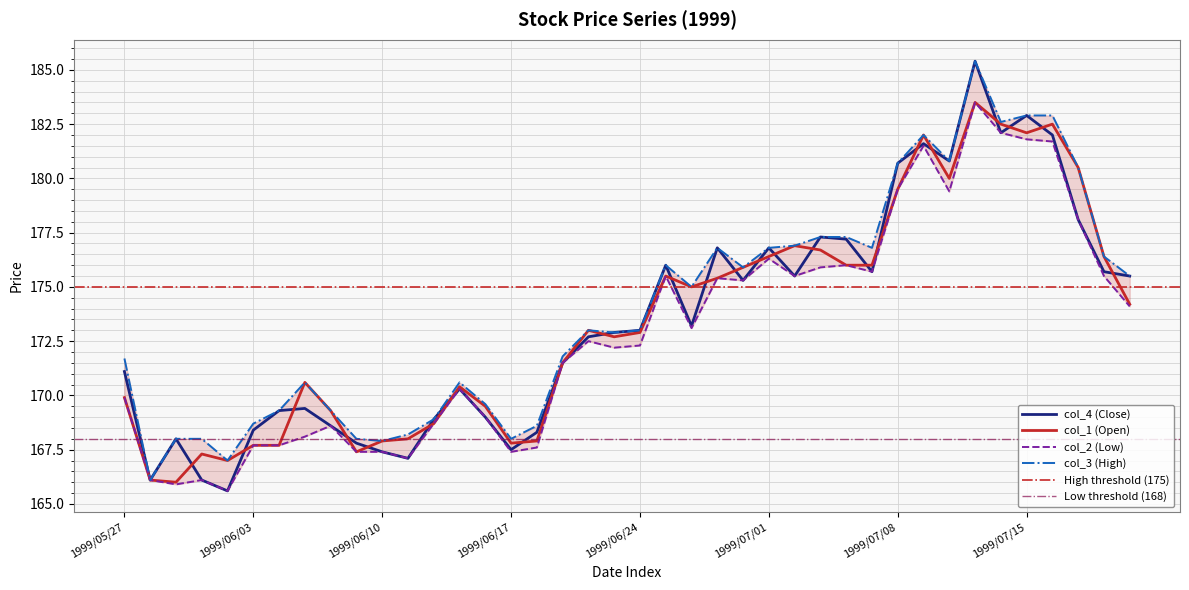

At which category is the sum across all series the highest?

1999/07/13